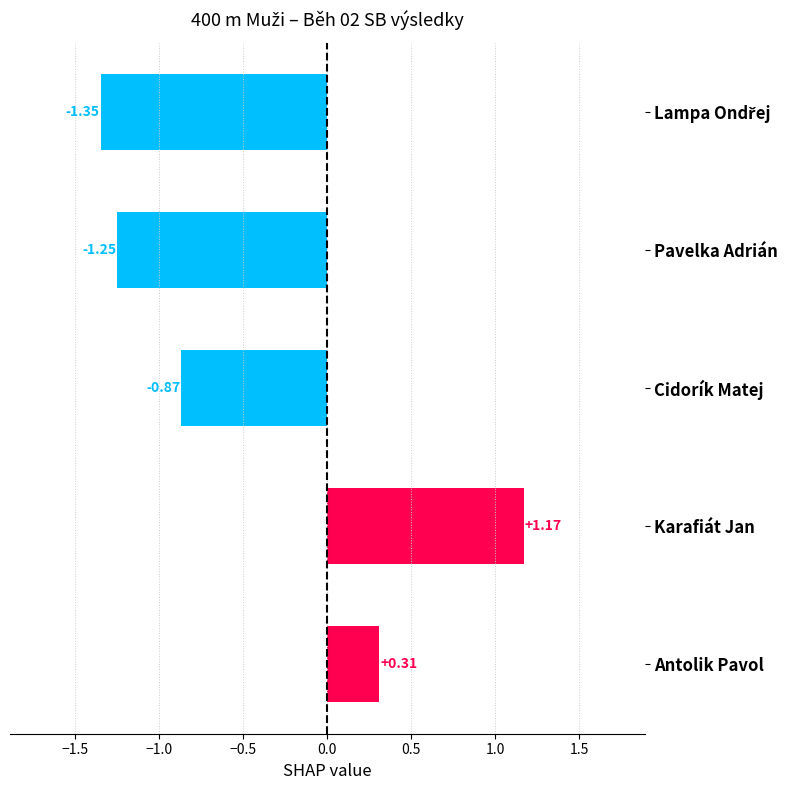

How many values are below zero?

3